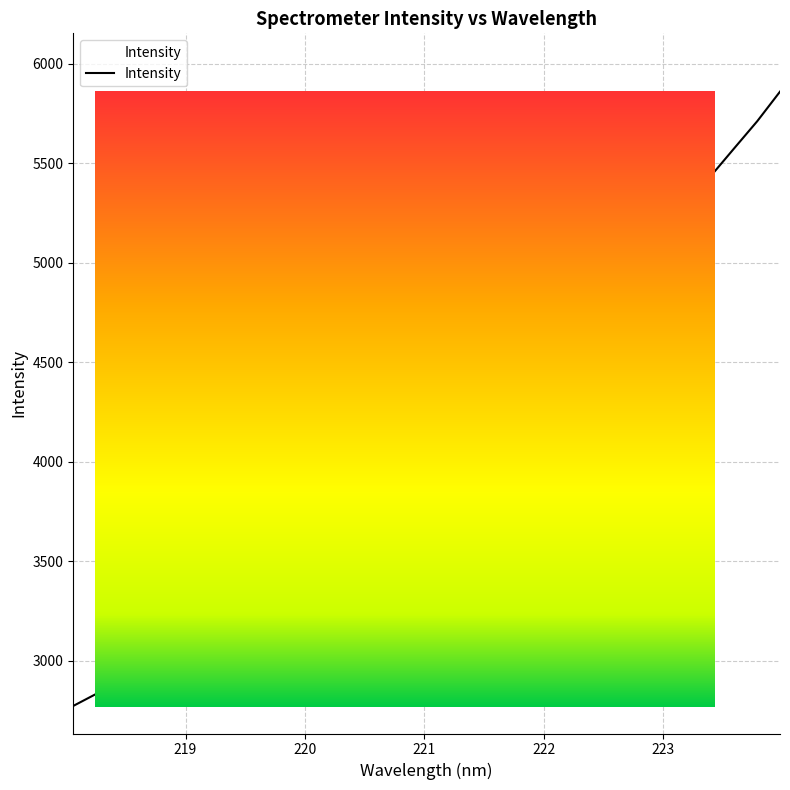

What is the value of the 30th point from the left?

5576.6